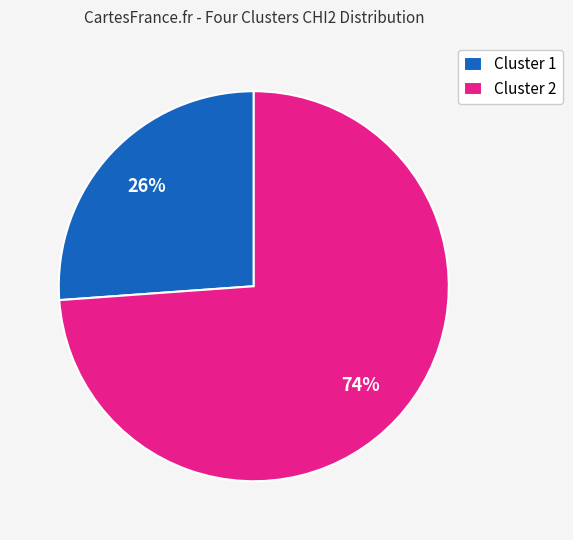

To the nearest percent, what is the average slice percentage?

50%